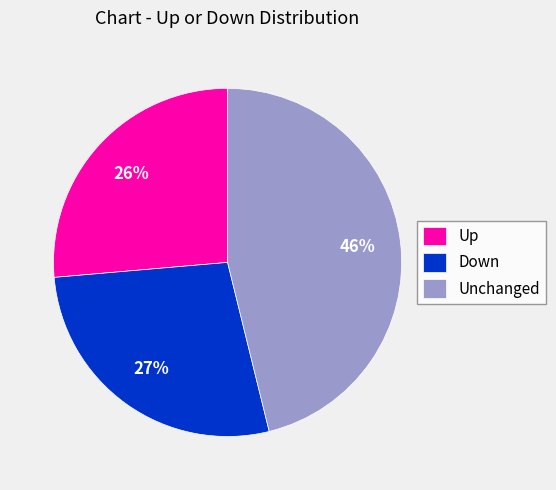

To the nearest percent, what is the average slice percentage?

33%